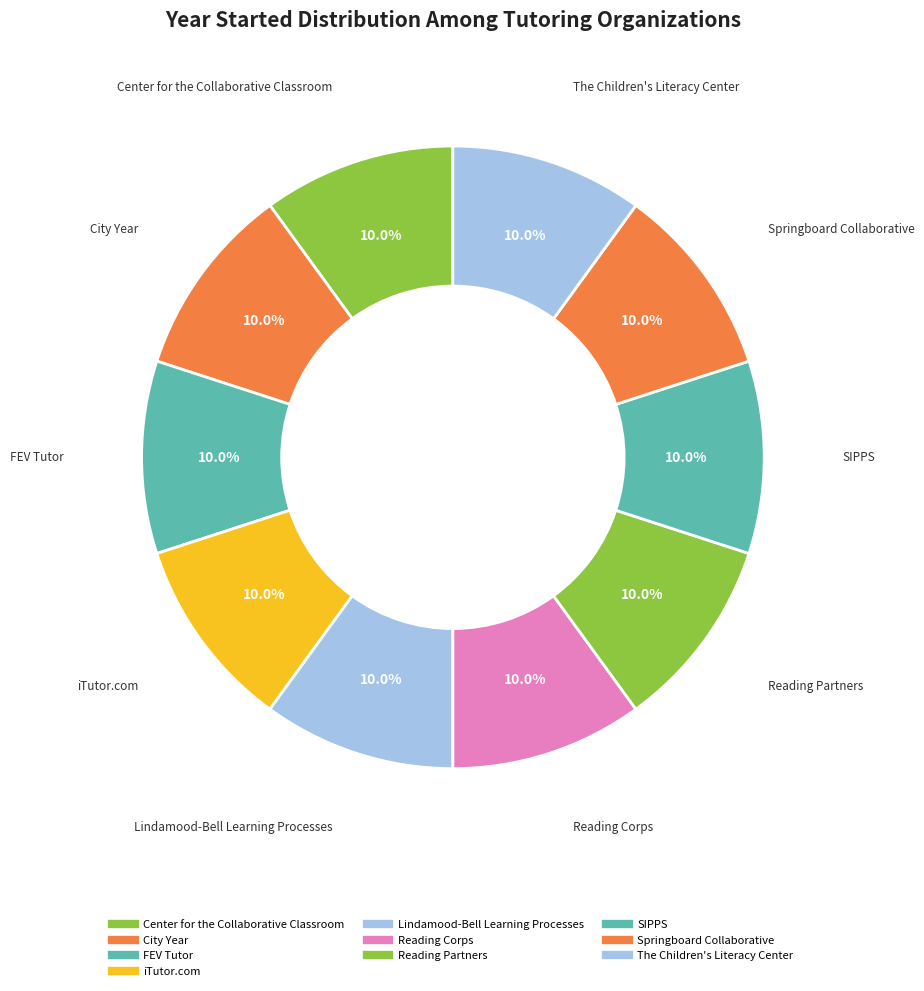

Rank the categories by value from lowest to highest.

Center for the Collaborative Classroom, SIPPS, Lindamood-Bell Learning Processes, City Year, The Children's Literacy Center, Reading Partners, Reading Corps, FEV Tutor, Springboard Collaborative, iTutor.com